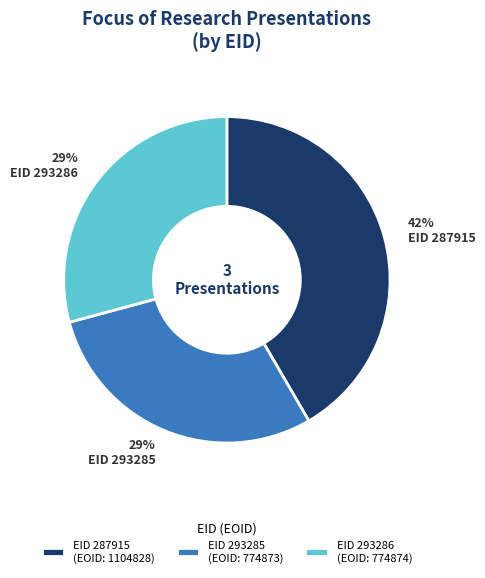

To the nearest percent, what is the average slice percentage?

33%